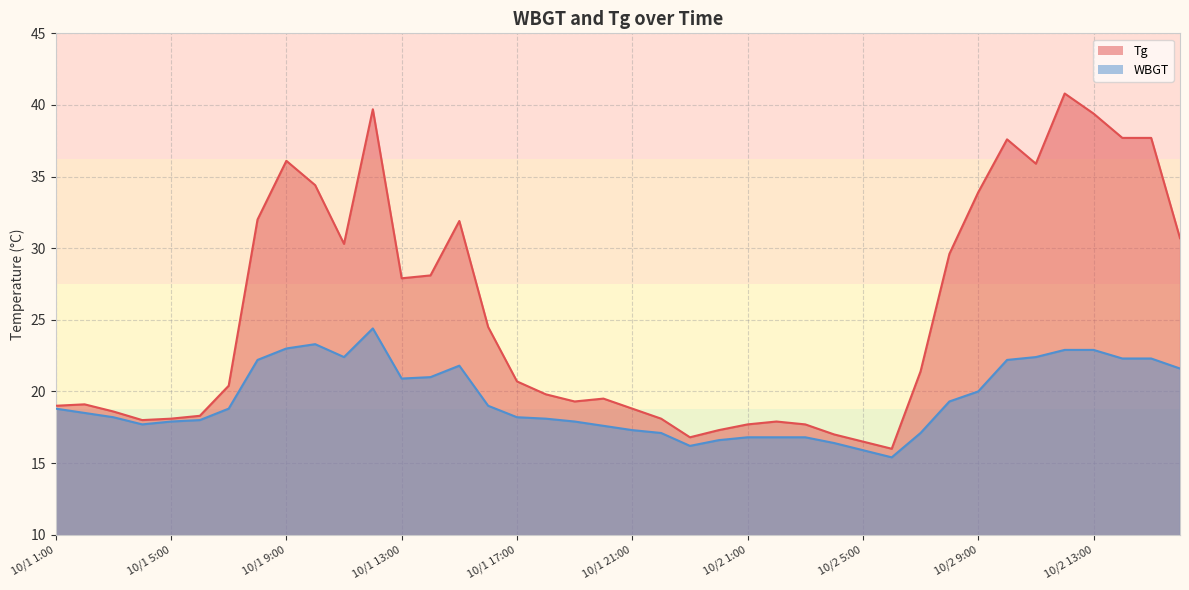

Reading left to right, what are all the values shown in this chart?

Tg: 19.0	19.1	18.6	18.0	18.1	18.3	20.4	32.0	36.1	34.4	30.3	39.7	27.9	28.1	31.9	24.5	20.7	19.8	19.3	19.5	18.8	18.1	16.8	17.3	17.7	17.9	17.7	17.0	16.5	16.0	21.4	29.6	33.9	37.6	35.9	40.8	39.4	37.7	37.7	30.7
WBGT: 18.8	18.5	18.2	17.7	17.9	18.0	18.8	22.2	23.0	23.3	22.4	24.4	20.9	21.0	21.8	19.0	18.2	18.1	17.9	17.6	17.3	17.1	16.2	16.6	16.8	16.8	16.8	16.4	15.9	15.4	17.1	19.3	20.0	22.2	22.4	22.9	22.9	22.3	22.3	21.6